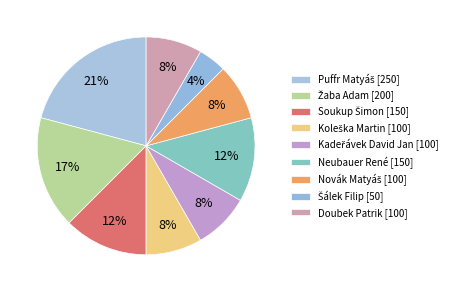

Rank the categories by value from lowest to highest.

Šálek Filip, Koleška Martin, Kadeřávek David Jan, Novák Matyáš, Doubek Patrik, Soukup Šimon, Neubauer René, Žaba Adam, Puffr Matyáš